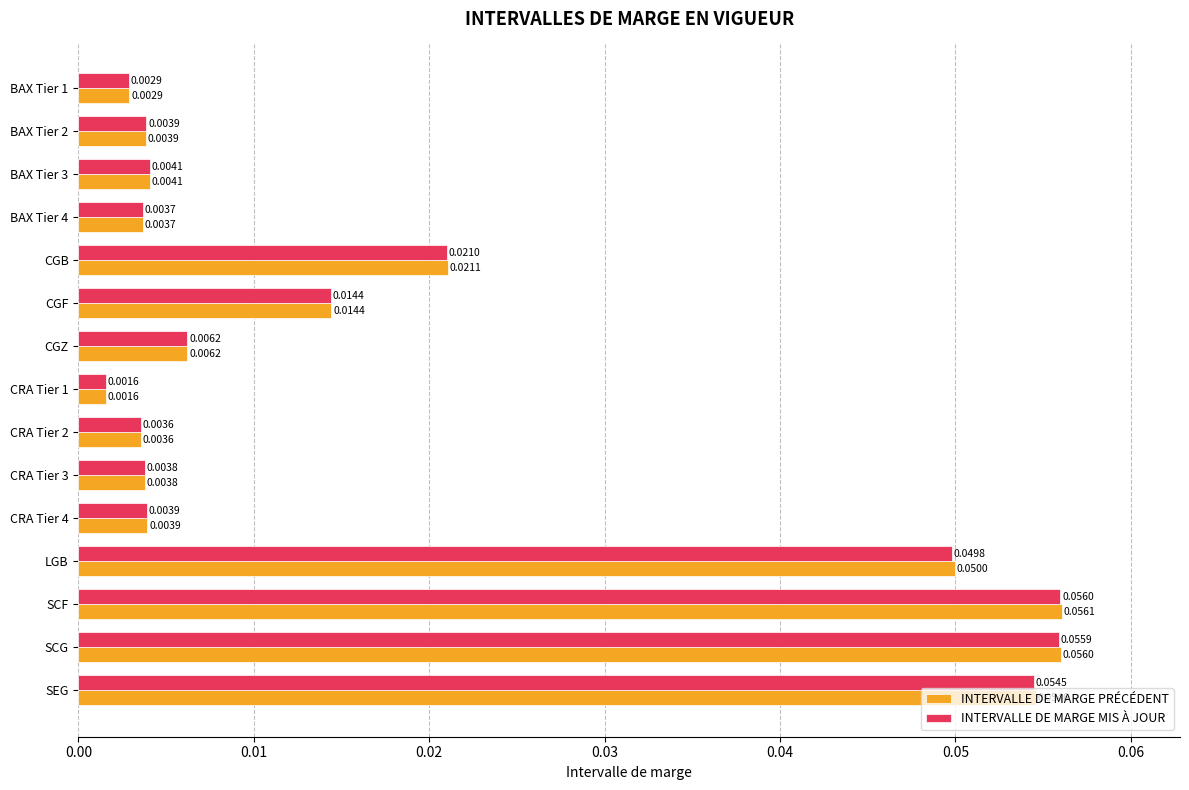

At which label does INTERVALLE DE MARGE PRÉCÉDENT reach its peak?

SCF